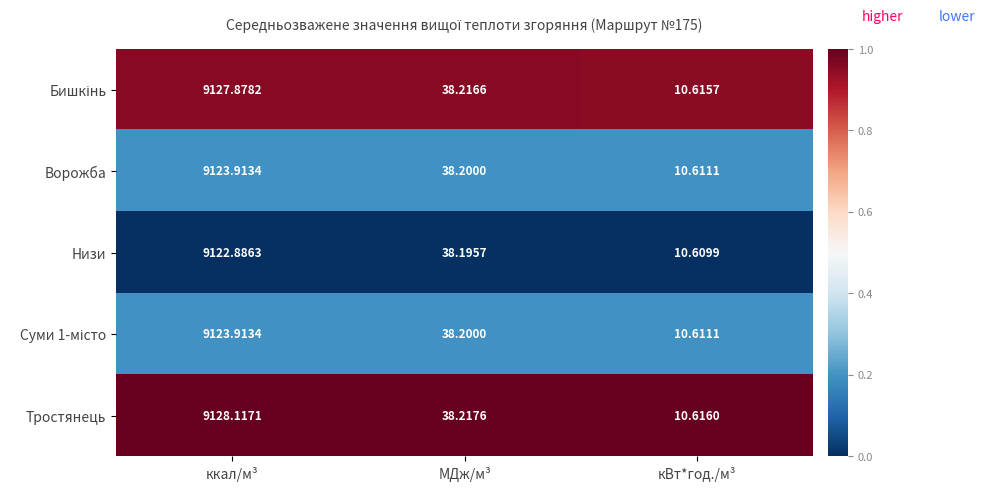

Which series has the widest spread of values?

Тростянець